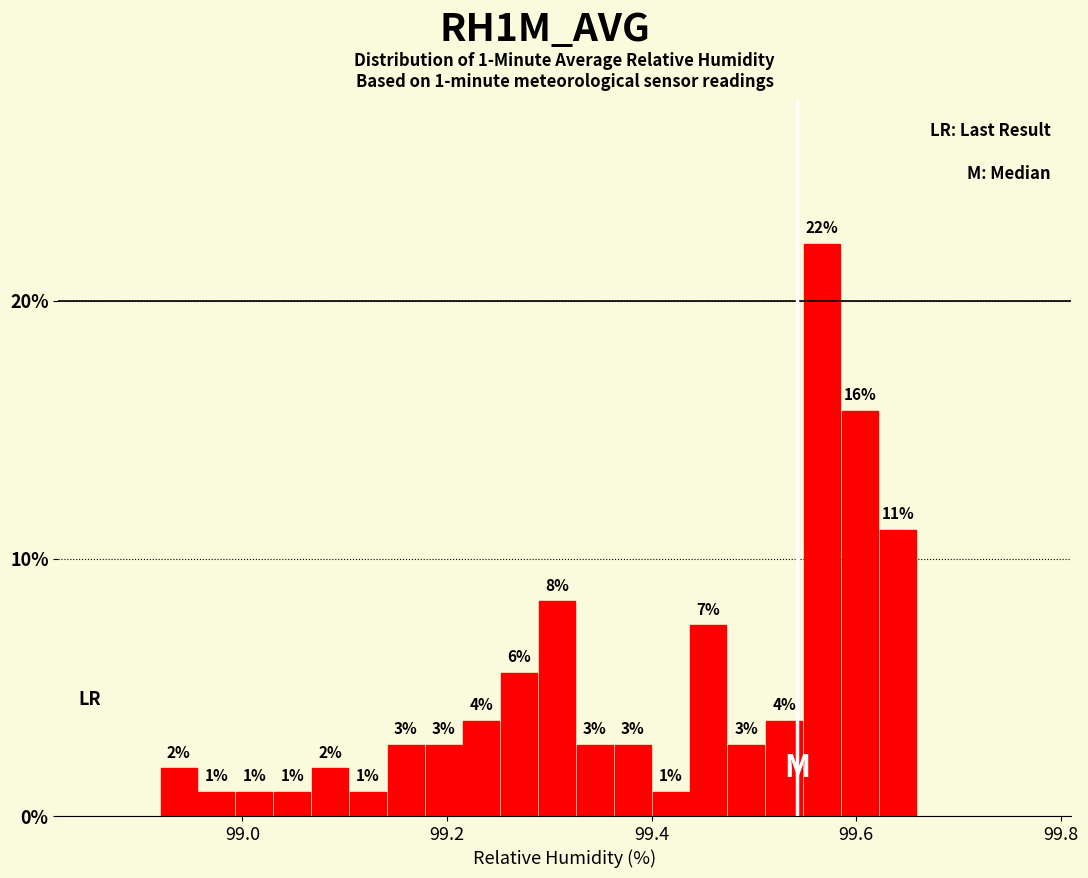

Read against the x-axis, roughly where is the centre of the tallest bar?

99.56